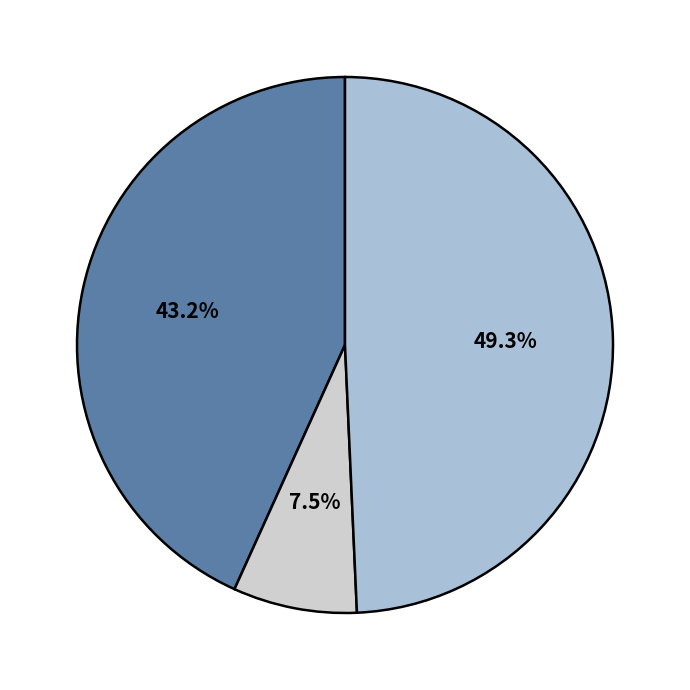

Is there any slice that represents more than half of the pie?

No